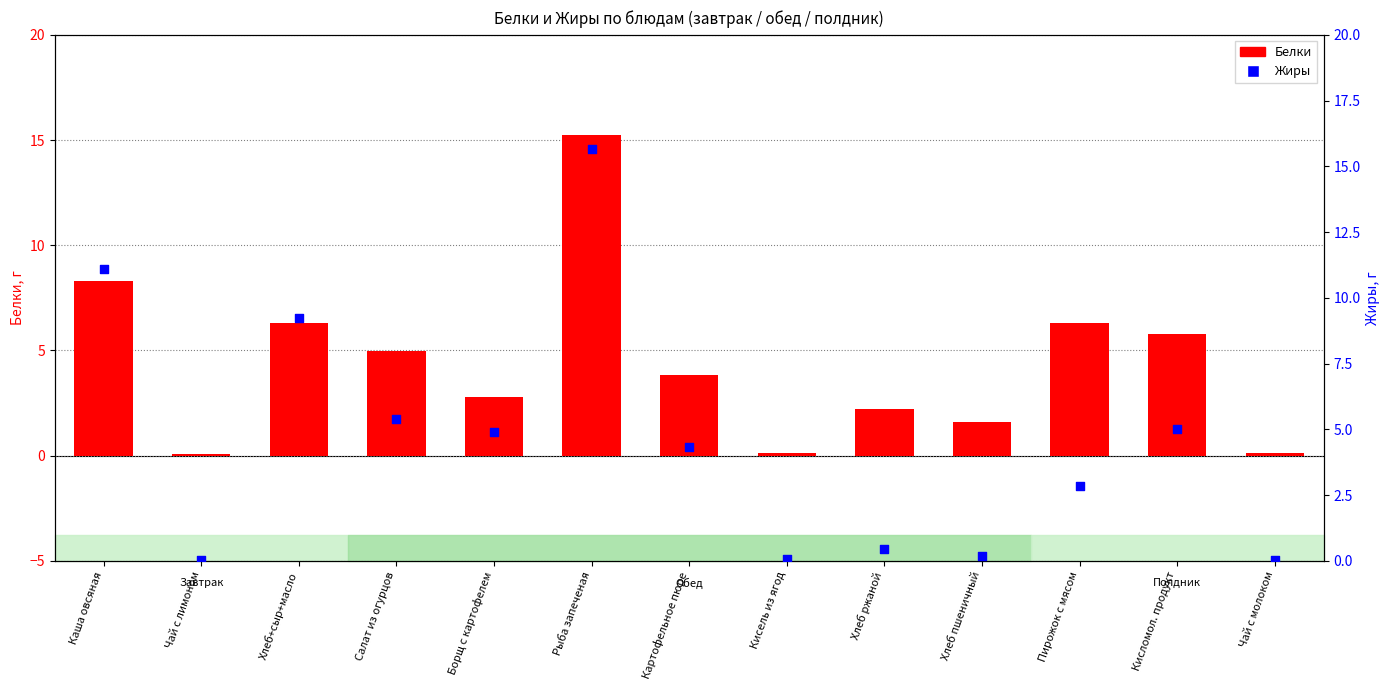

What are all the series names shown in the legend?

Белки, Жиры